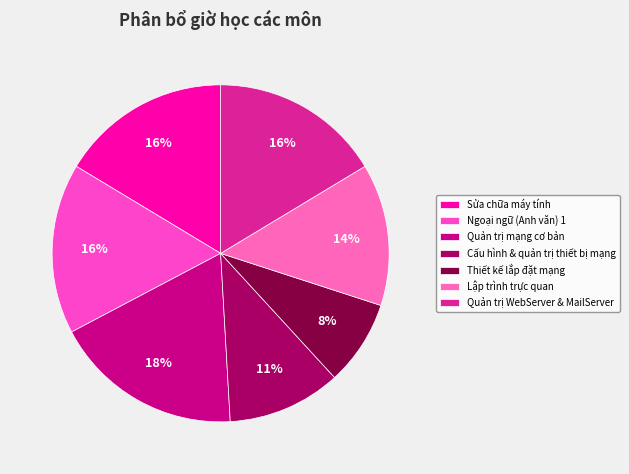

How many slices are in this pie chart?

7